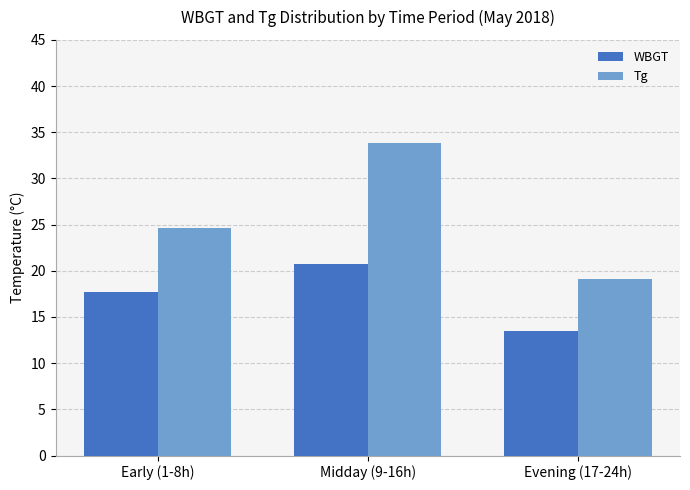

Which series changed the most between Midday (9-16h) and Evening (17-24h)?

Tg